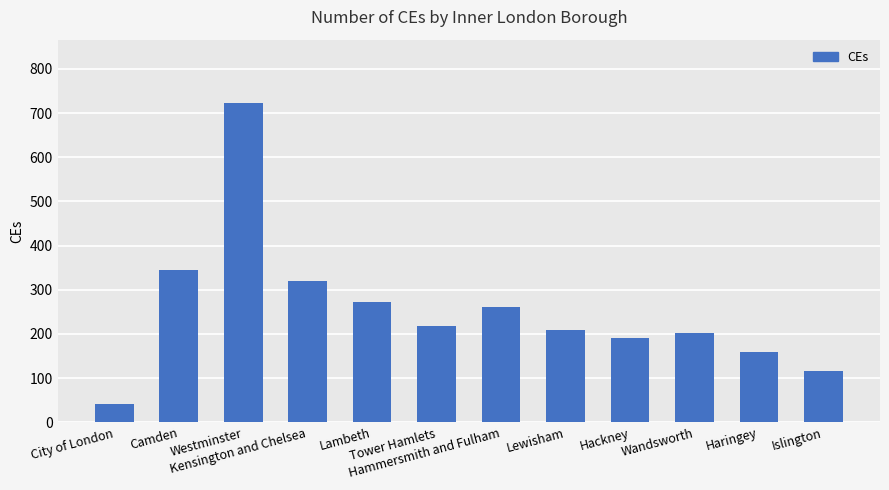

What is the change in value from Camden to Hammersmith and Fulham?

-84